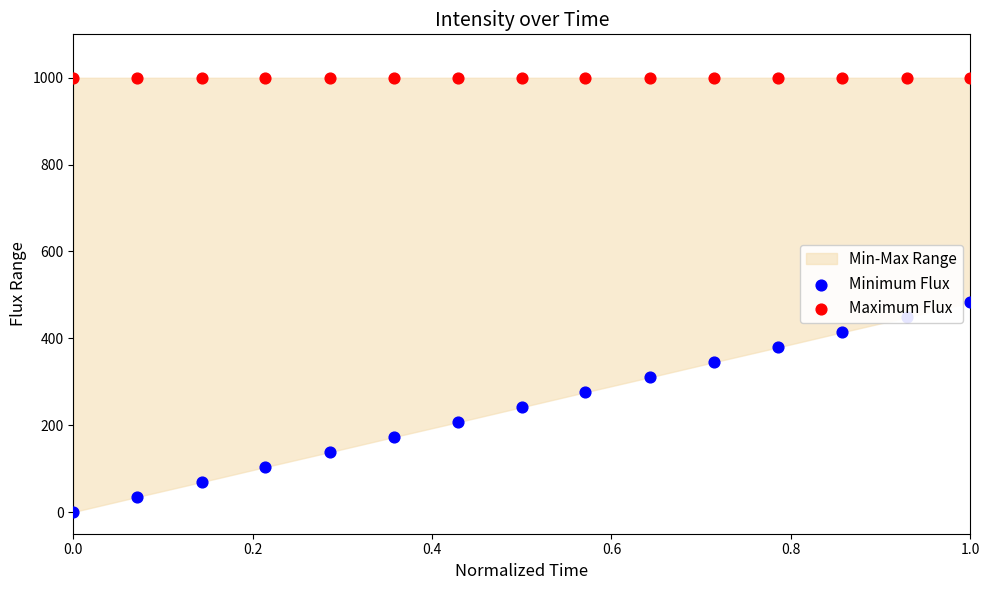

Which series has the widest spread of Y values?

Minimum Flux